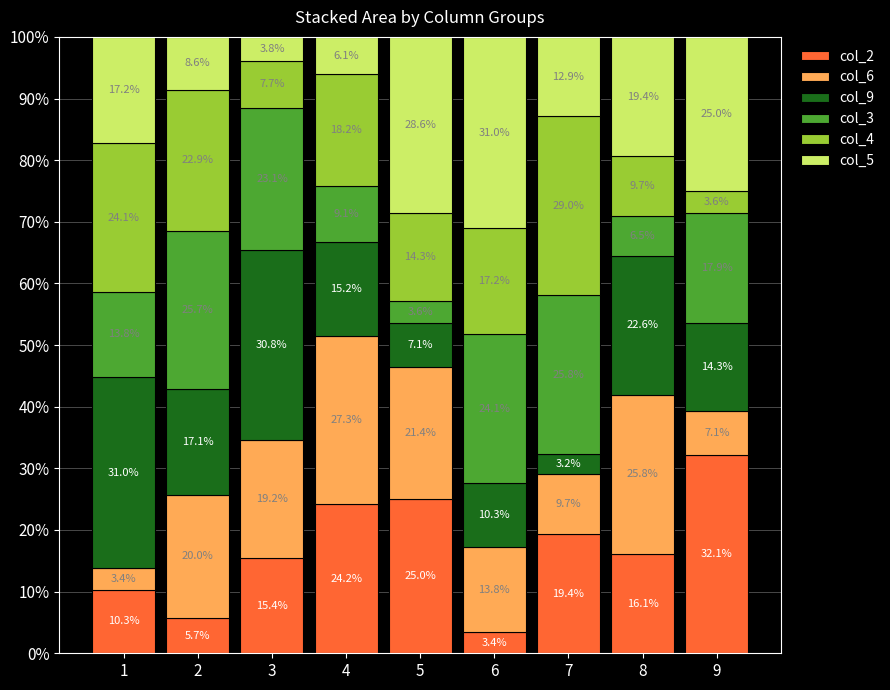

What is the lowest value of the col_2 series?

3.4